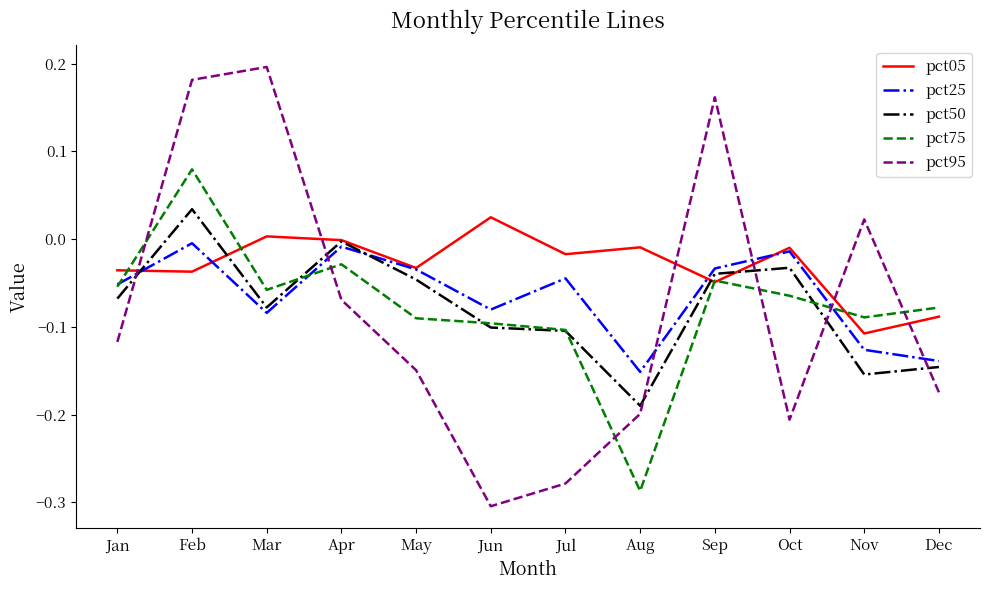

Which category has the lowest value in the pct25 series?

Aug